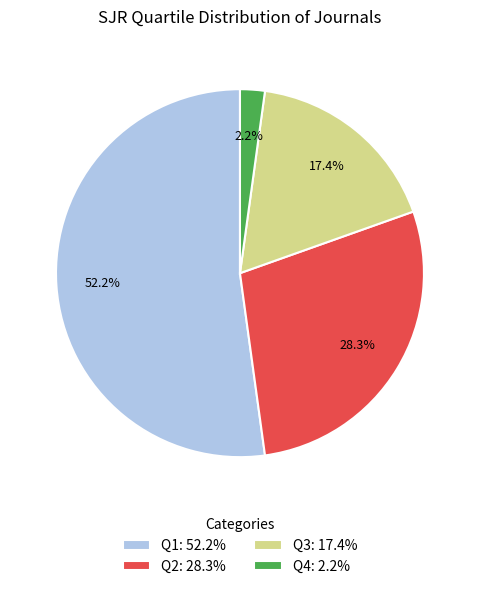

What percentage is the Q2 slice, to the nearest percent?

28%